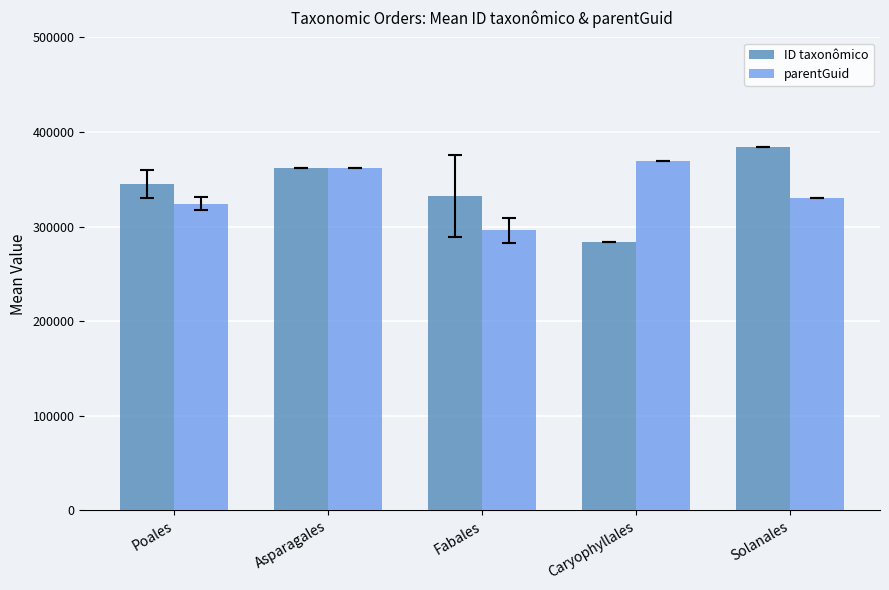

Which series changed the most between Poales and Fabales?

parentGuid